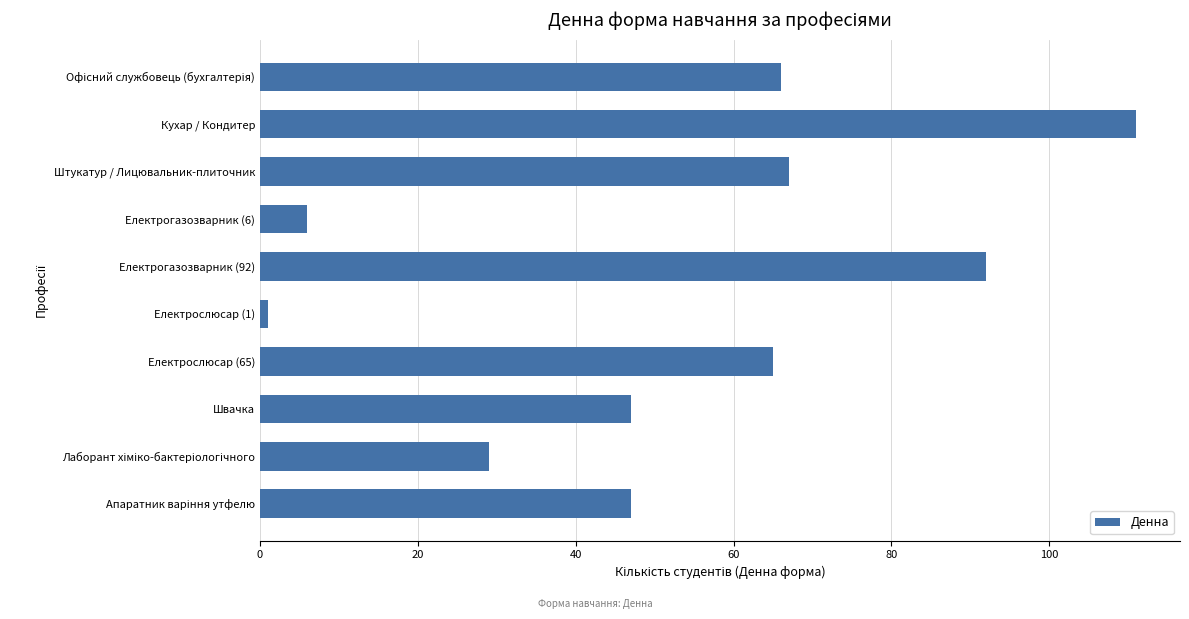

Reading bottom to top, list all the values displayed in this chart.

47	29	47	65	1	92	6	67	111	66